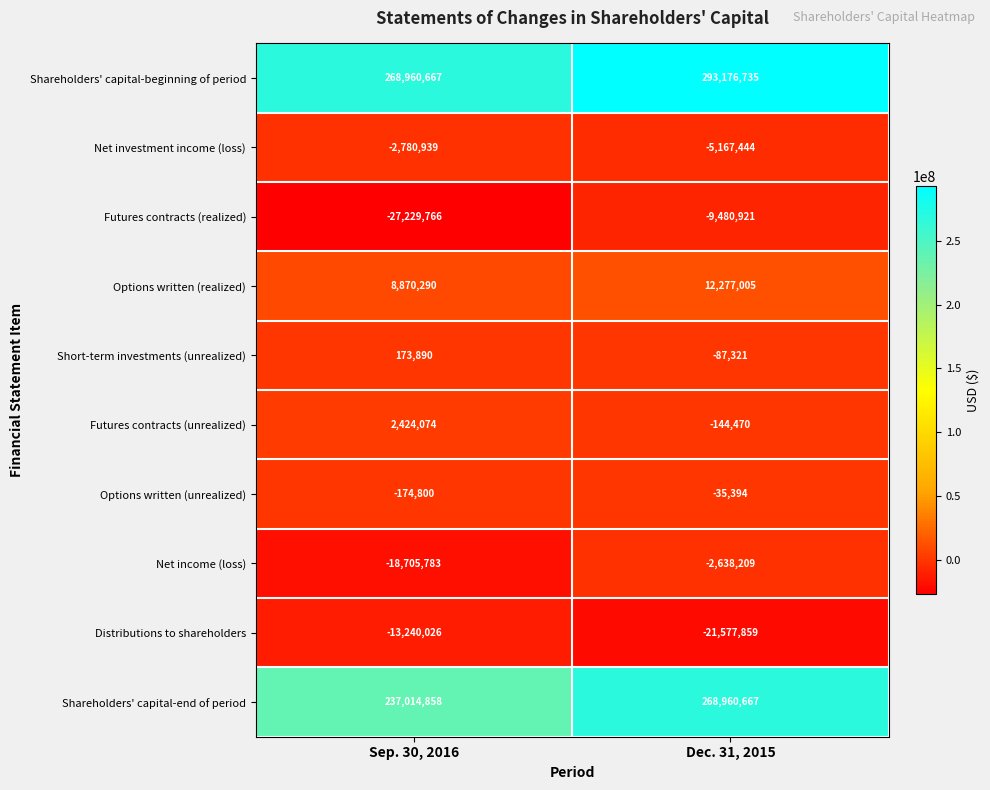

At which category is the sum across all series the highest?

Dec. 31, 2015